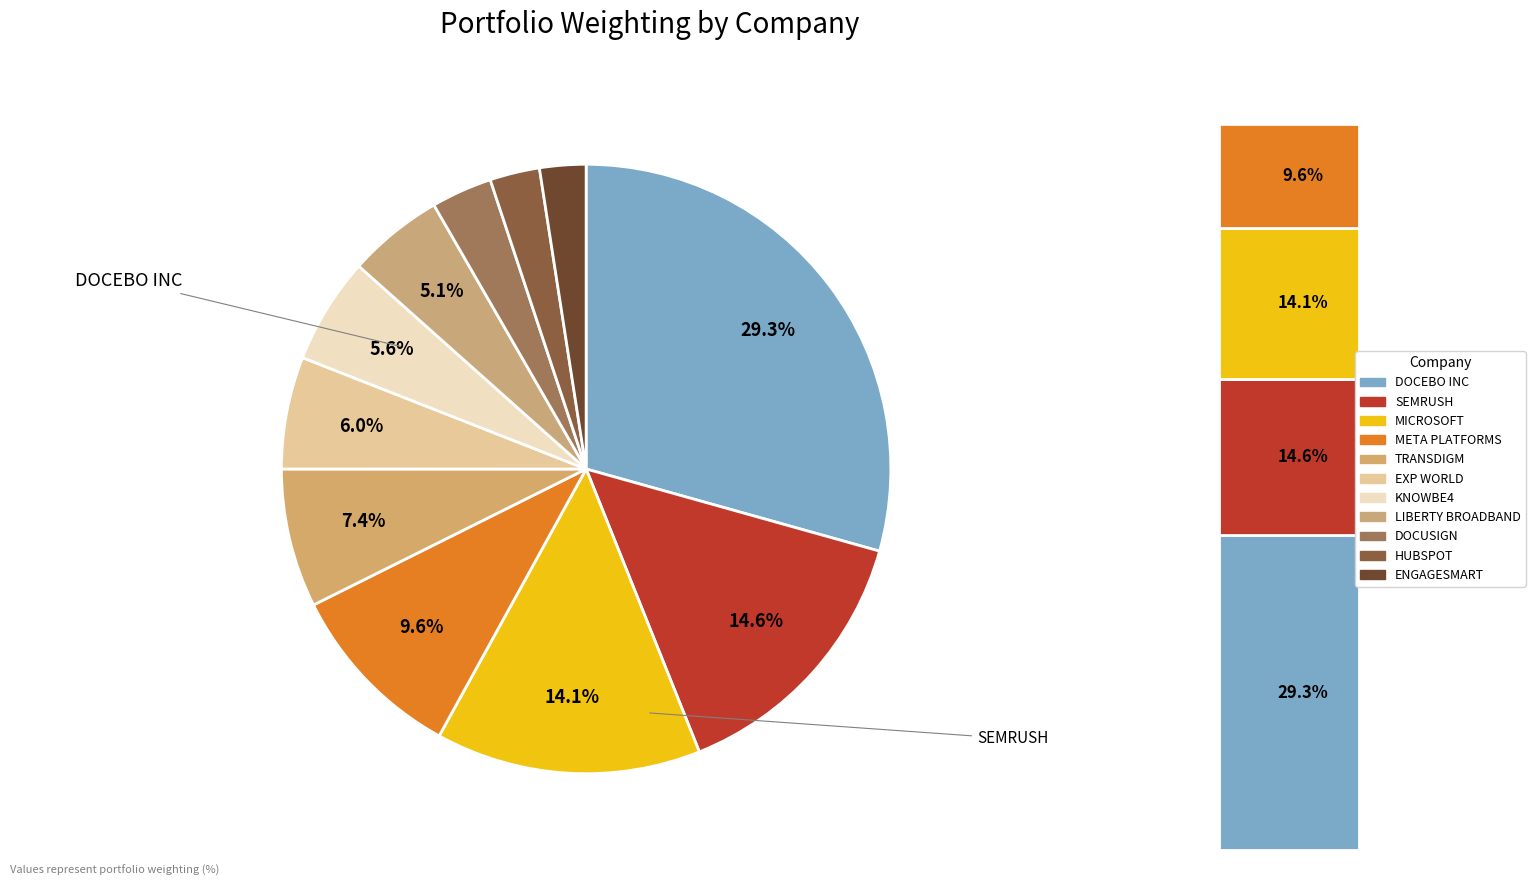

To the nearest percent, what is the difference between the largest and smallest slice percentages?

27%